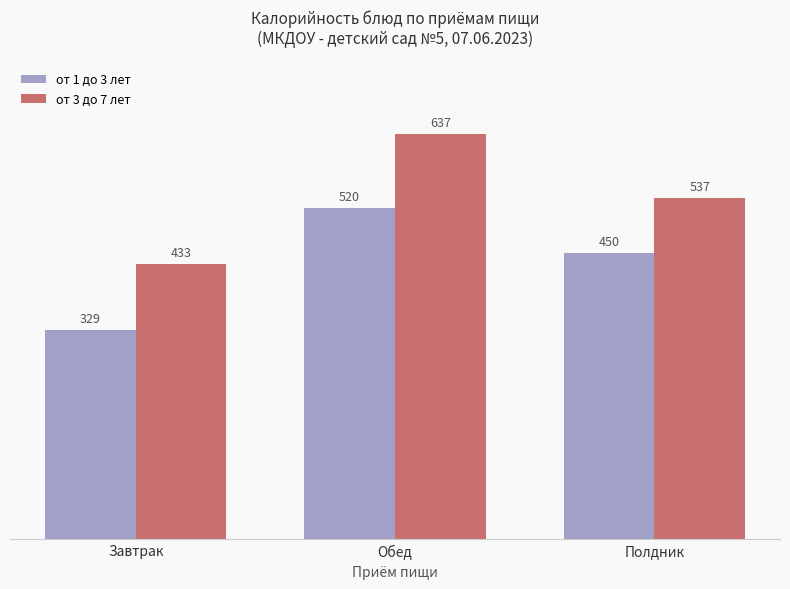

List the labels in order of от 1 до 3 лет value, smallest first.

Завтрак, Полдник, Обед